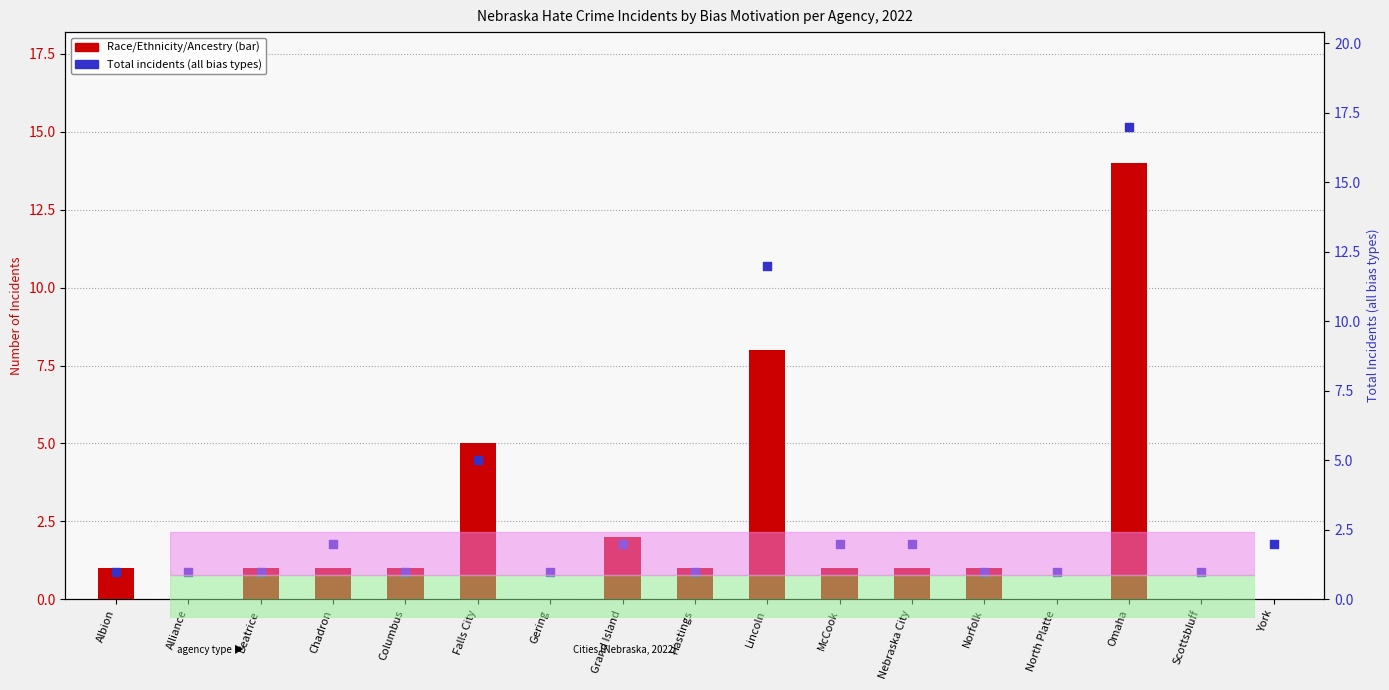

Is the value of Race/Ethnicity/Ancestry at Norfolk greater than the value of Total (all bias types) at Falls City?

No